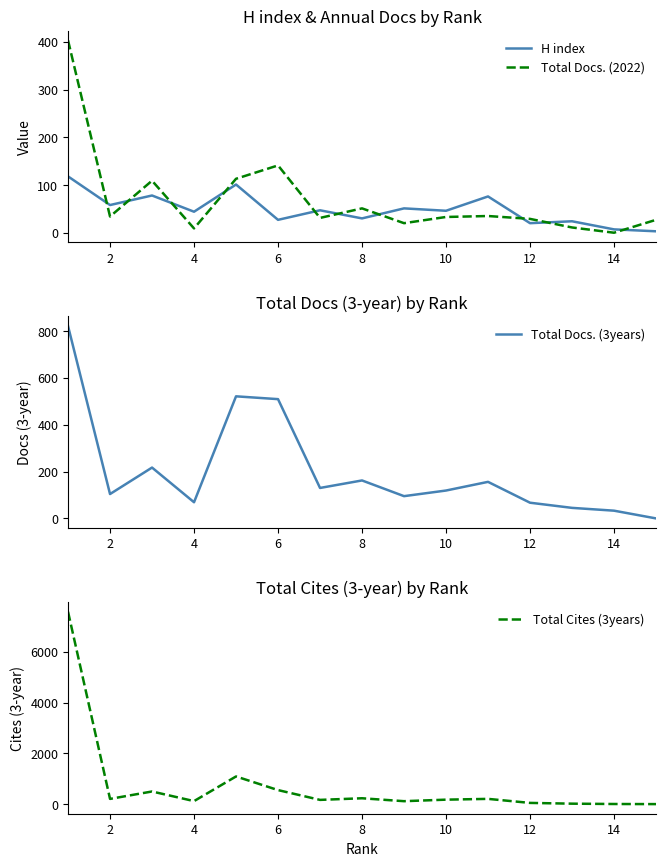

True or false: Total Docs. (2022) and H index cross at least once.

True